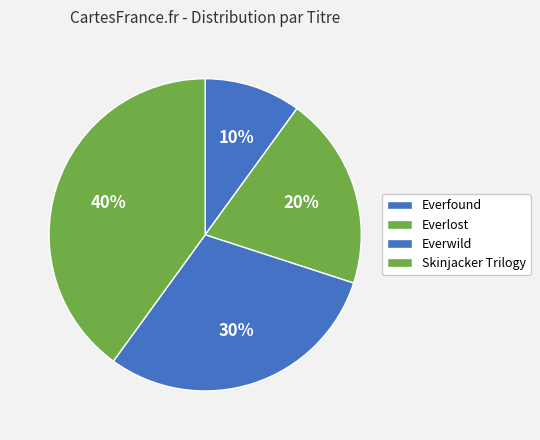

Combined, do Everfound and Skinjacker Trilogy account for over 50%?

No